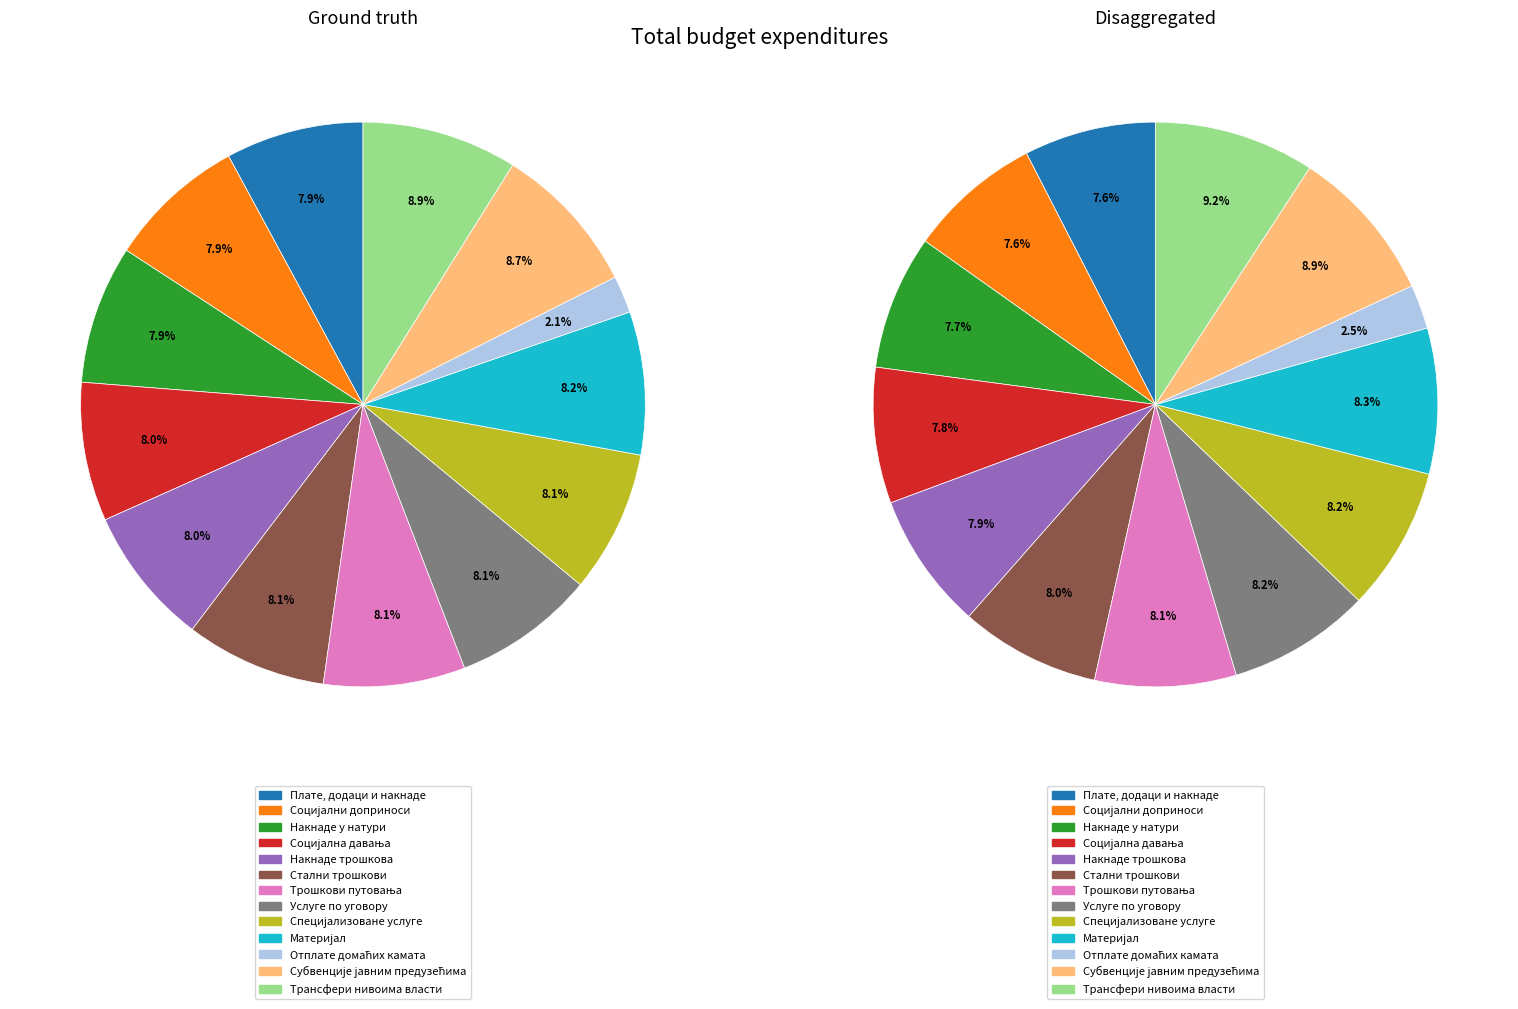

To the nearest percent, what portion does Трансфери нивоима власти represent?

9%